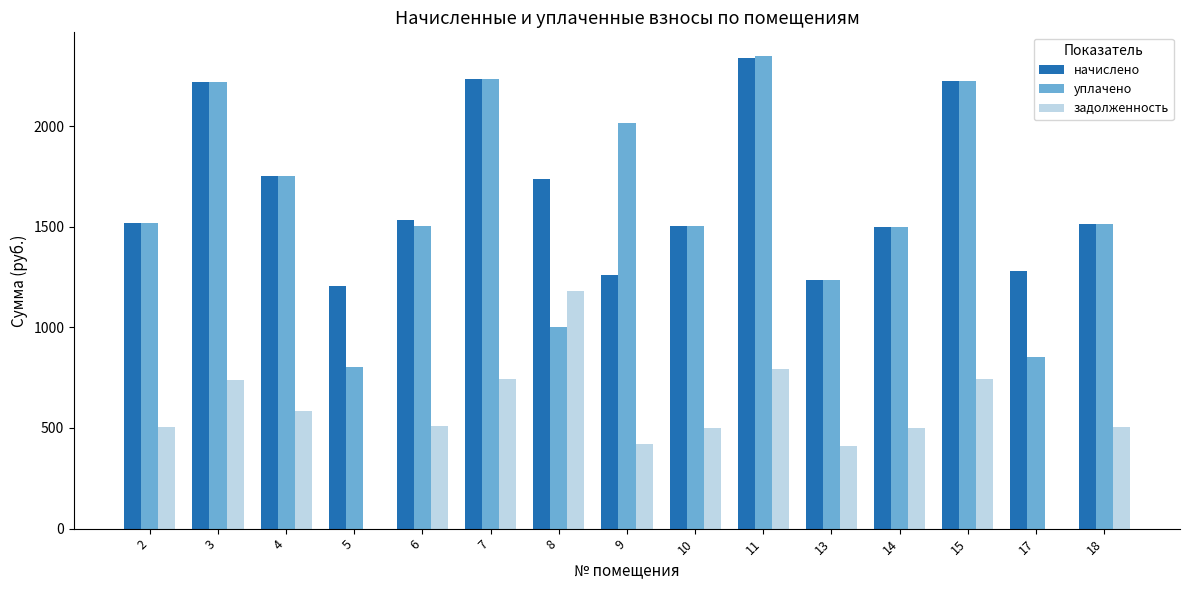

Which category has the highest value in the уплачено series?

11